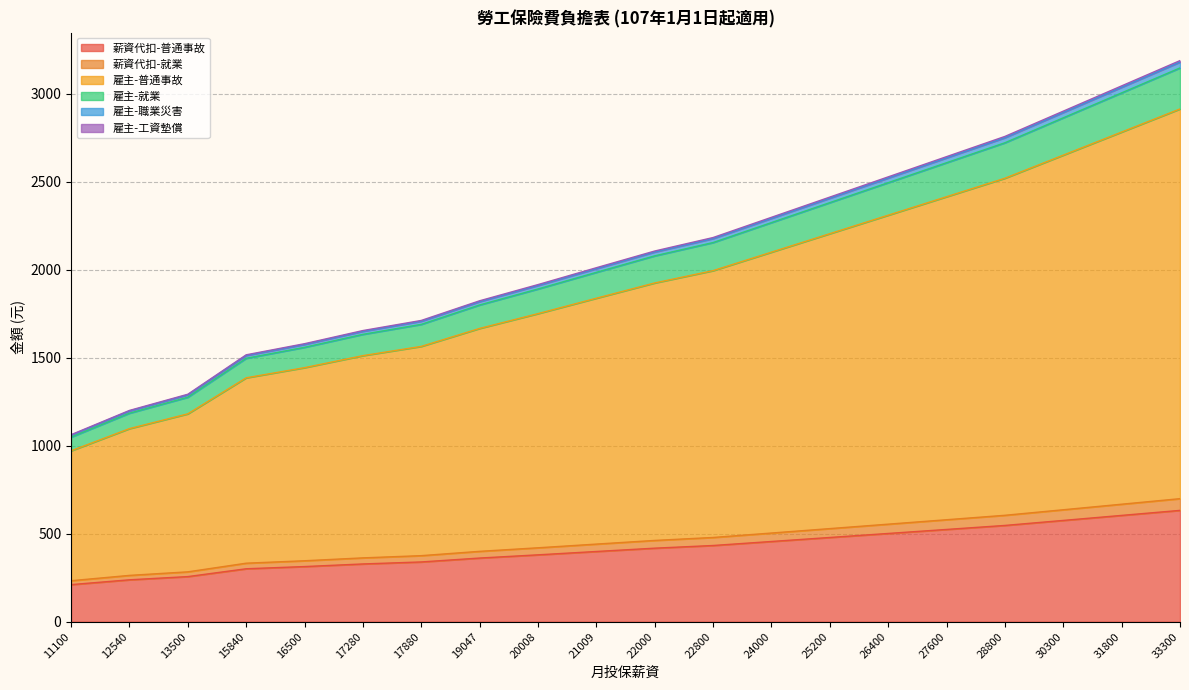

At which label is 雇主-職業災害 closest to 2097?

22000